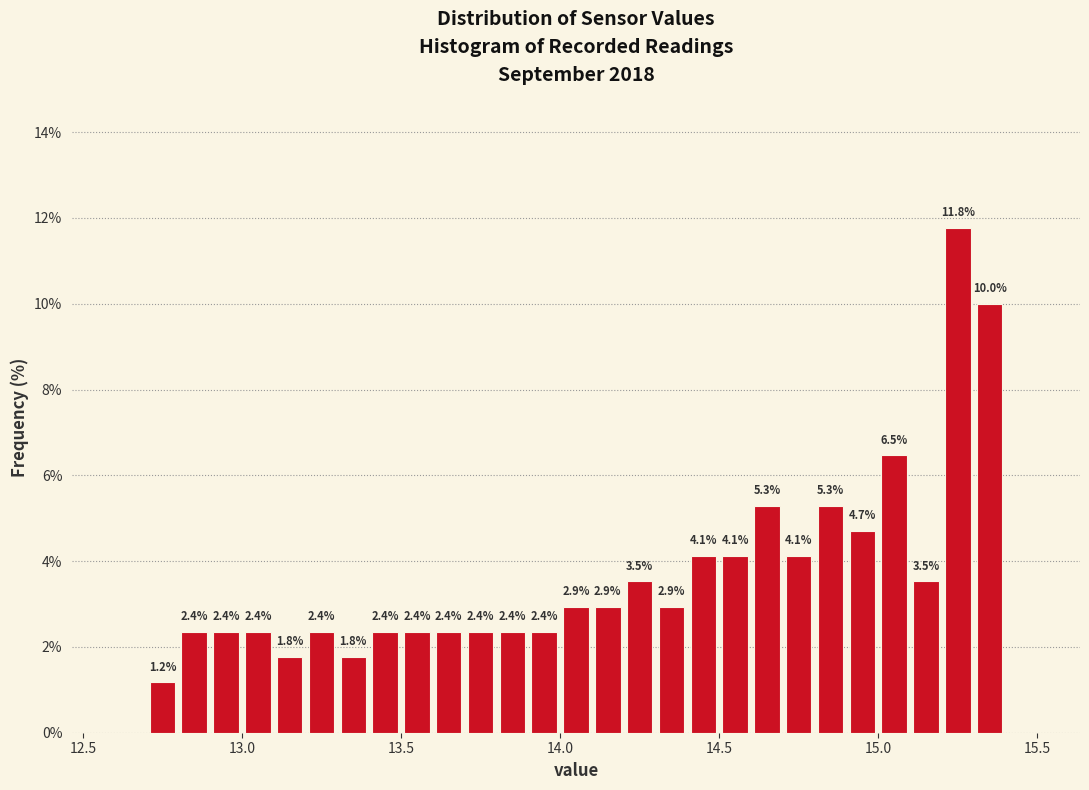

Read against the x-axis, roughly where is the centre of the tallest bar?

15.25